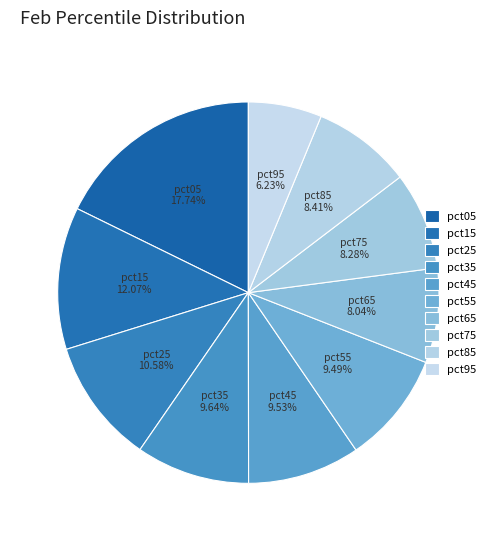

Does pct35 account for over 50% of the chart?

No